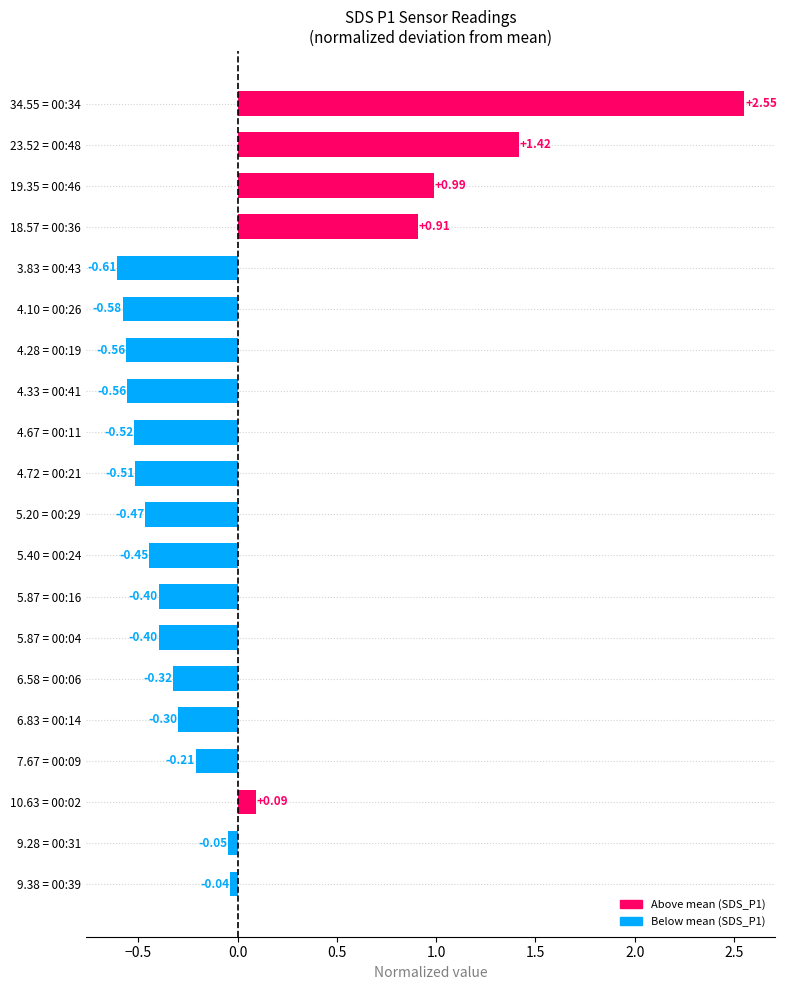

Are the bars horizontal?

Yes